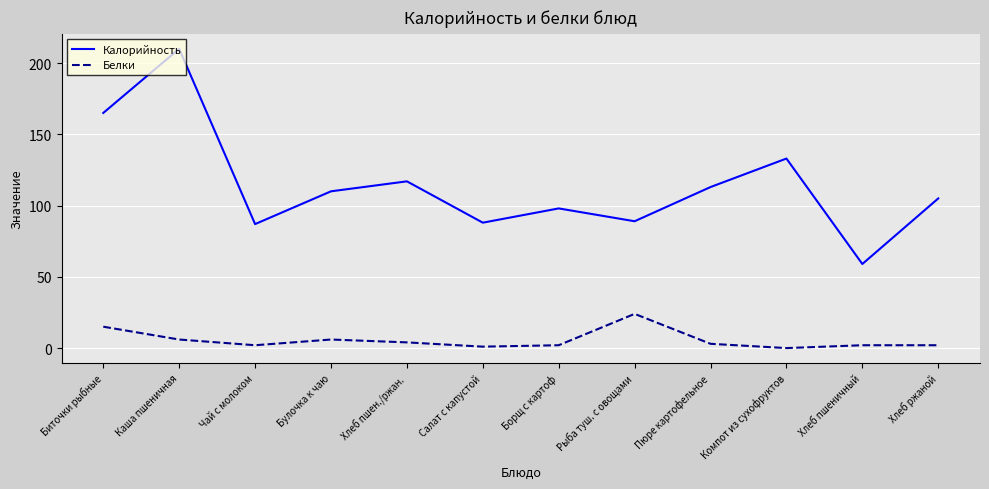

Reading left to right, list all the values displayed in this chart.

Калорийность: Биточки рыбные=165	Каша пшеничная=210	Чай с молоком=87	Булочка к чаю=110	Хлеб пшен./ржан.=117	Салат с капустой=88	Борщ с картоф=98	Рыба туш. с овощами=89	Пюре картофельное=113	Компот из сухофруктов=133	Хлеб пшеничный=59	Хлеб ржаной=105
Белки: Биточки рыбные=15	Каша пшеничная=6	Чай с молоком=2	Булочка к чаю=6	Хлеб пшен./ржан.=4	Салат с капустой=1	Борщ с картоф=2	Рыба туш. с овощами=24	Пюре картофельное=3	Компот из сухофруктов=0	Хлеб пшеничный=2	Хлеб ржаной=2